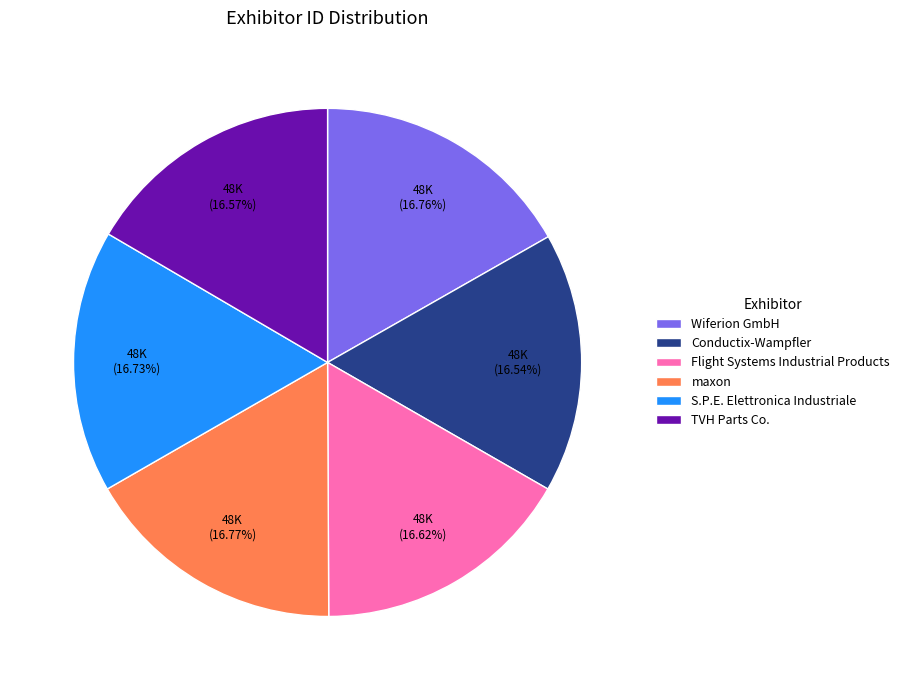

Does any single category account for the majority?

No